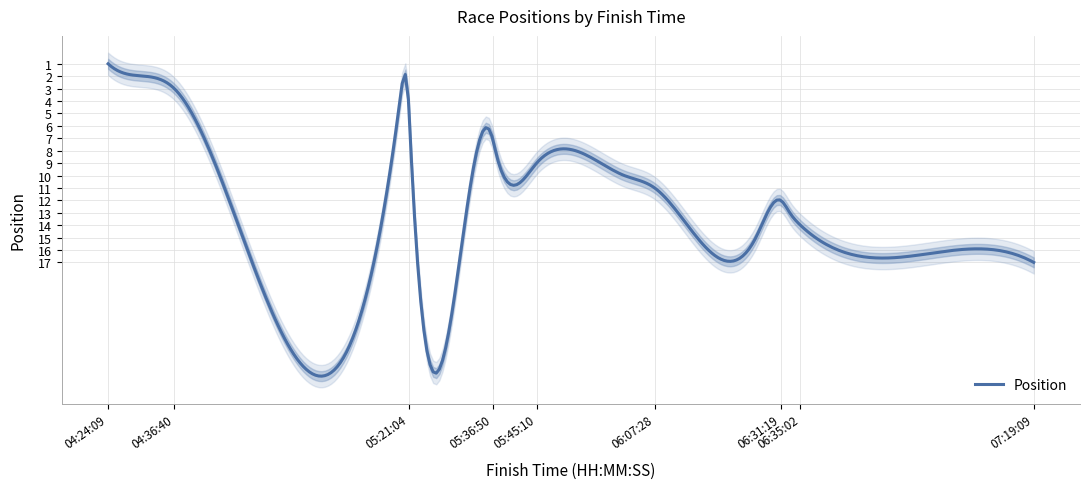

Is this an area chart (filled region under the line)?

No